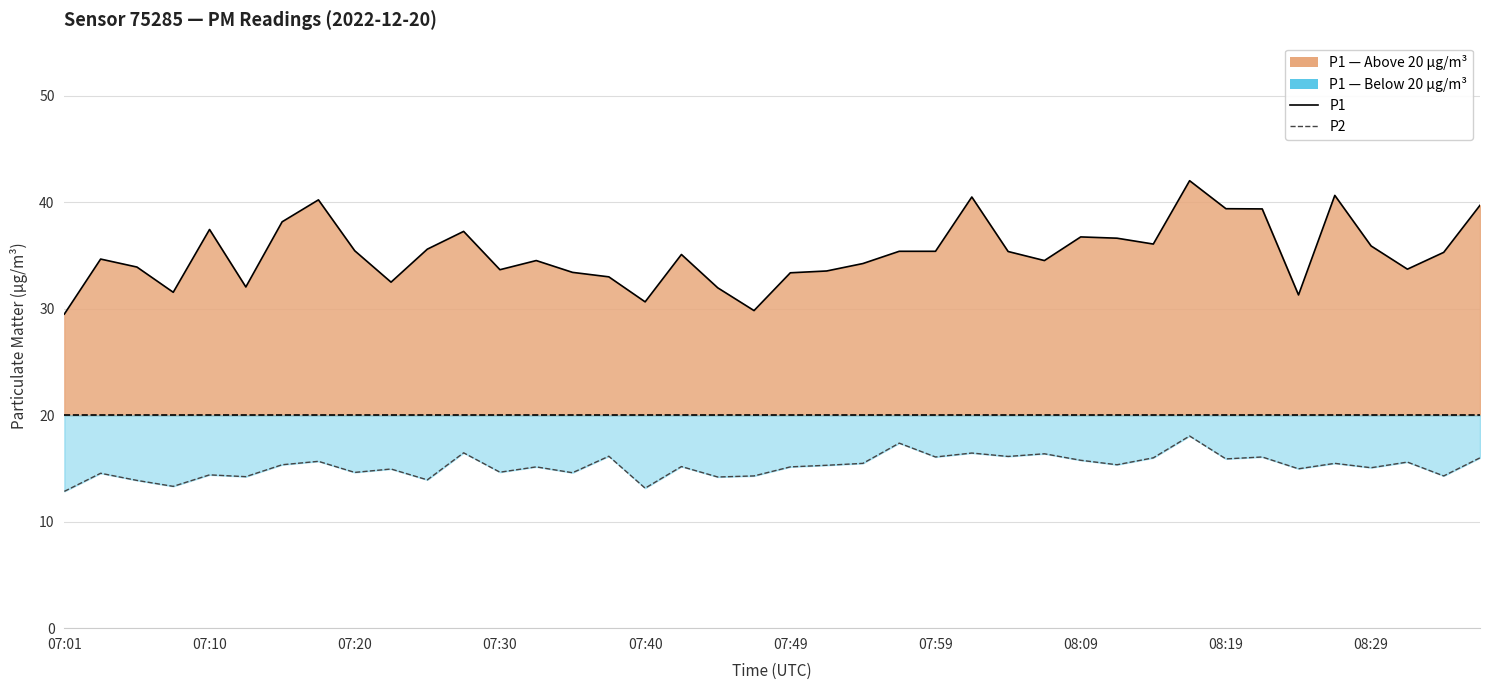

What is the maximum value for P1?

42.0